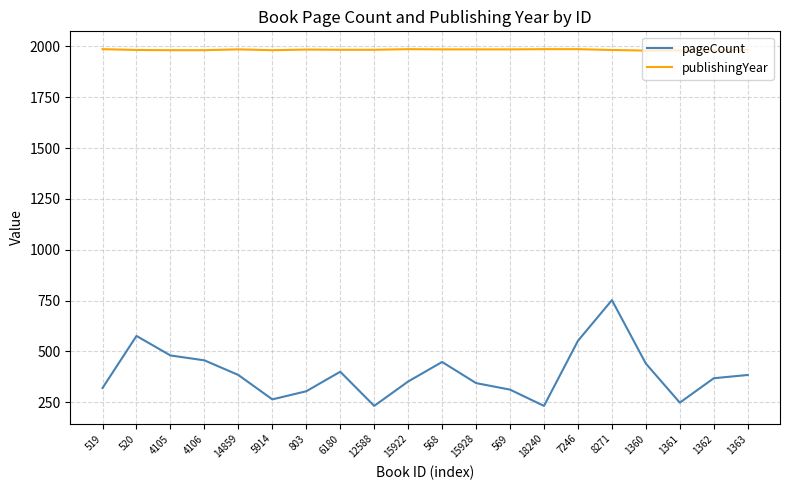

In pageCount, how many points are higher than both neighbors (excluding endpoints)?

4